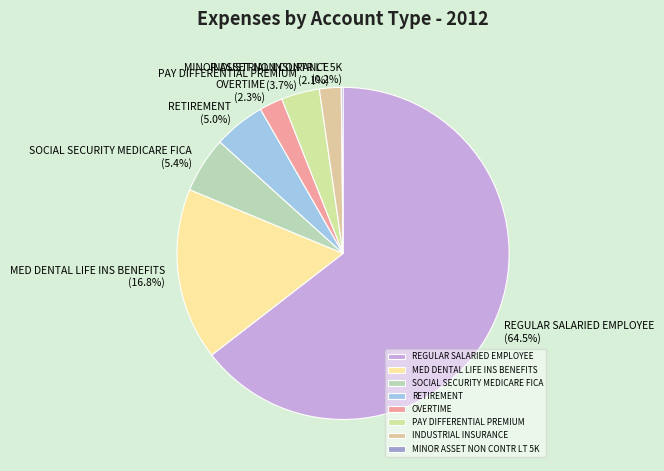

What is the total percentage of INDUSTRIAL INSURANCE and MED DENTAL LIFE INS BENEFITS?

18.9%